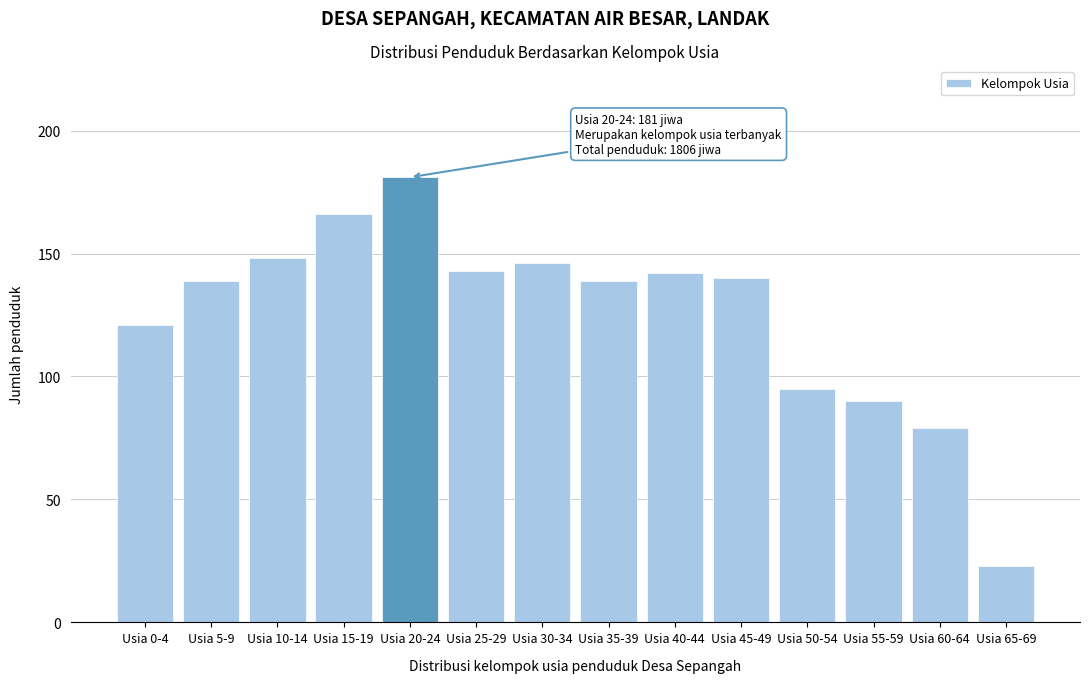

Reading right to left, what are all the values shown in this chart?

Usia 65-69=23	Usia 60-64=79	Usia 55-59=90	Usia 50-54=95	Usia 45-49=140	Usia 40-44=142	Usia 35-39=139	Usia 30-34=146	Usia 25-29=143	Usia 20-24=181	Usia 15-19=166	Usia 10-14=148	Usia 5-9=139	Usia 0-4=121